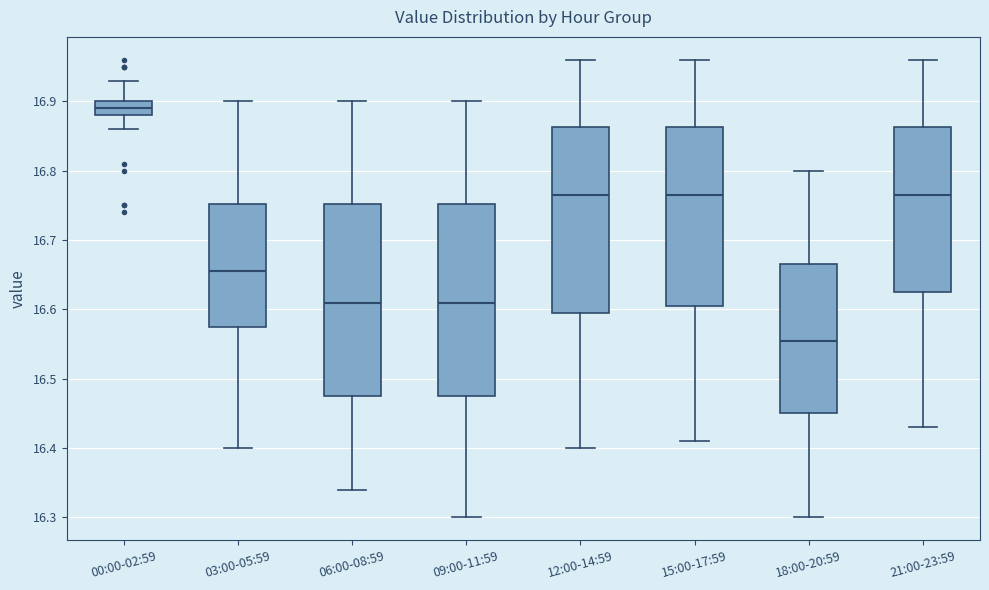

Which box has the highest median line?

00:00-02:59